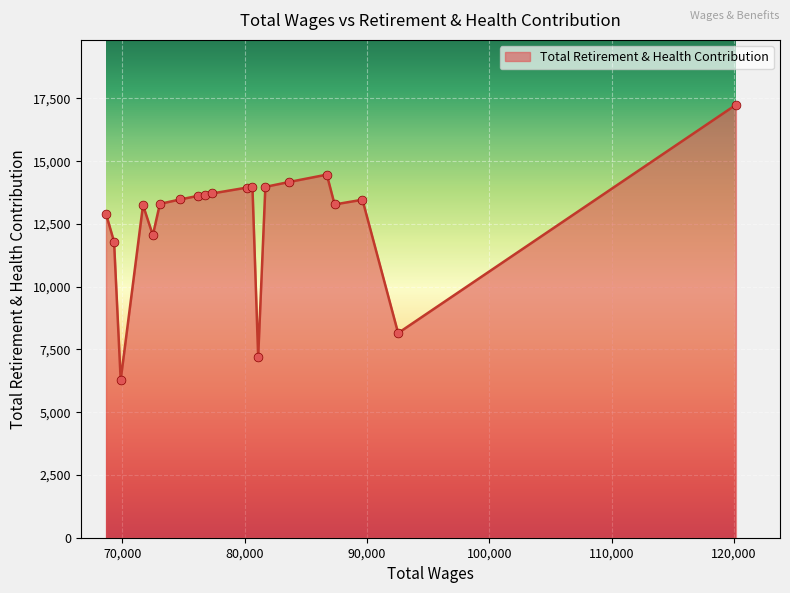

What is the greatest value displayed?

17248